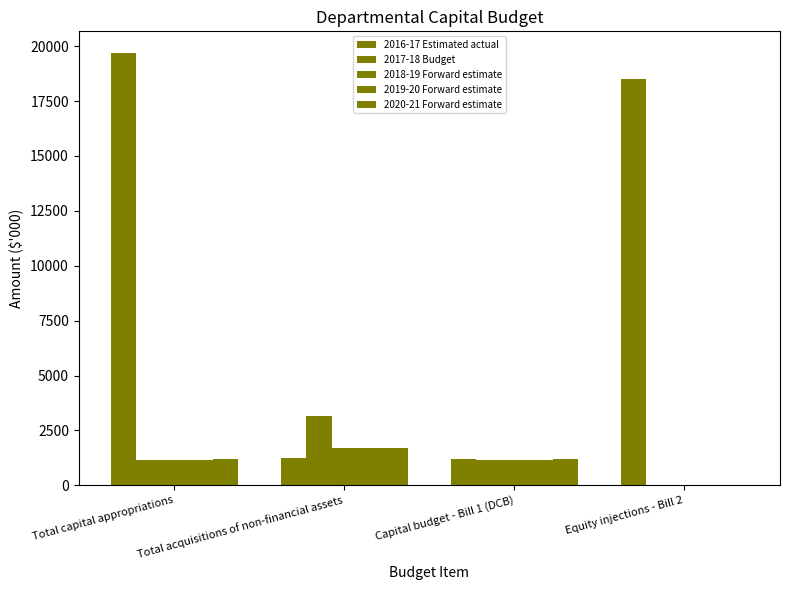

How many groups of bars are there?

4